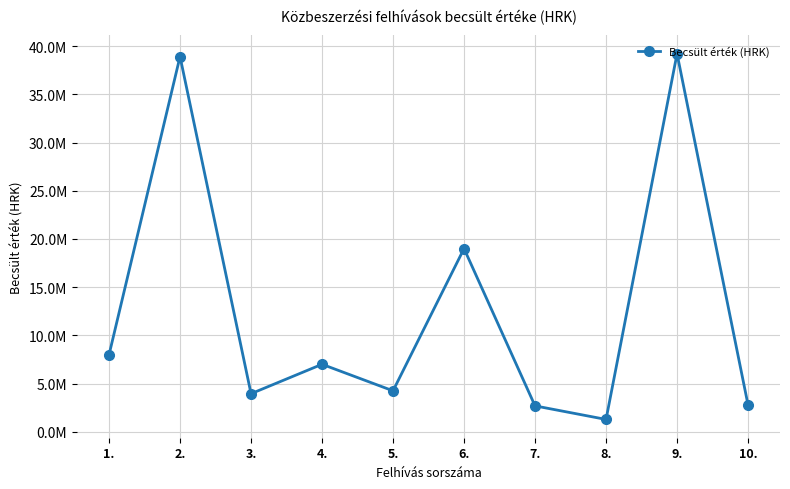

At which category does the chart reach its minimum across all series?

8.